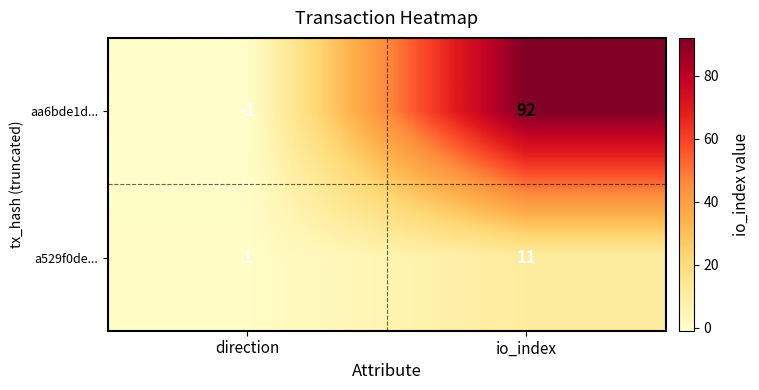

What is the total value across all series at io_index?

103